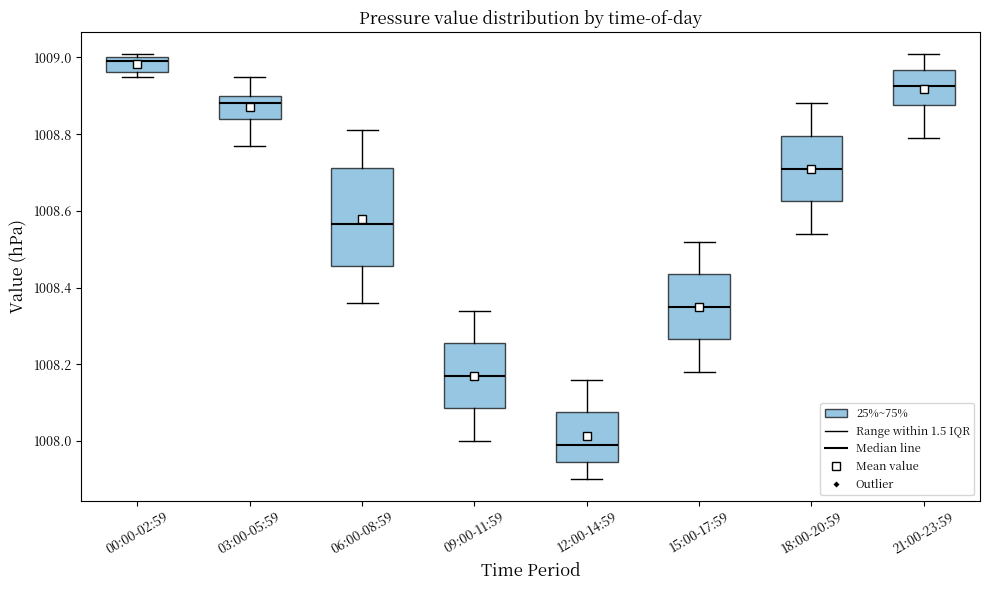

Reading left to right, read every box against the y-axis: the position of its median line, the range the box covers, and the ends of its whiskers. The values are not printed on the chart, so give them approximately, as read against the axis.

00:00-02:59: median 1009.00 (just below the box's upper edge), box 1008.96 to 1009.00, whiskers 1008.96 (just below the box's lower edge) to 1009.02
03:00-05:59: median 1008.88, box 1008.84 to 1008.90, whiskers 1008.78 to 1008.96
06:00-08:59: median 1008.56, box 1008.46 to 1008.72, whiskers 1008.36 to 1008.82
09:00-11:59: median 1008.18, box 1008.08 to 1008.26, whiskers 1008.00 to 1008.34
12:00-14:59: median 1008.00, box 1007.94 to 1008.08, whiskers 1007.90 to 1008.16
15:00-17:59: median 1008.36, box 1008.26 to 1008.44, whiskers 1008.18 to 1008.52
18:00-20:59: median 1008.72, box 1008.62 to 1008.80, whiskers 1008.54 to 1008.88
21:00-23:59: median 1008.92, box 1008.88 to 1008.96, whiskers 1008.80 to 1009.02